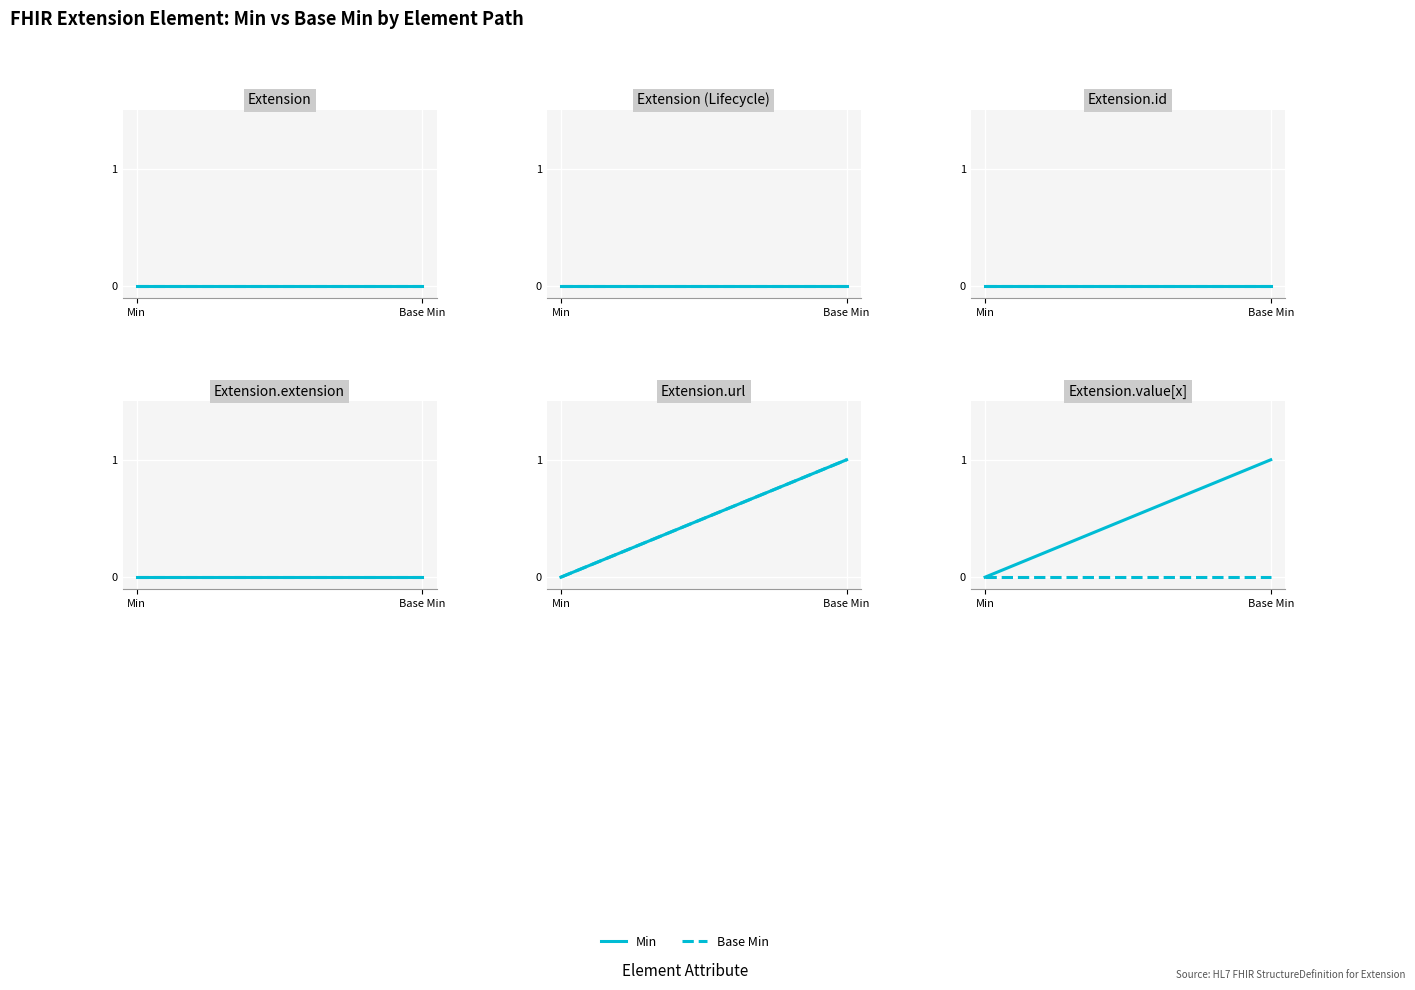

What is the label of the 2nd point from the left?

Base Min